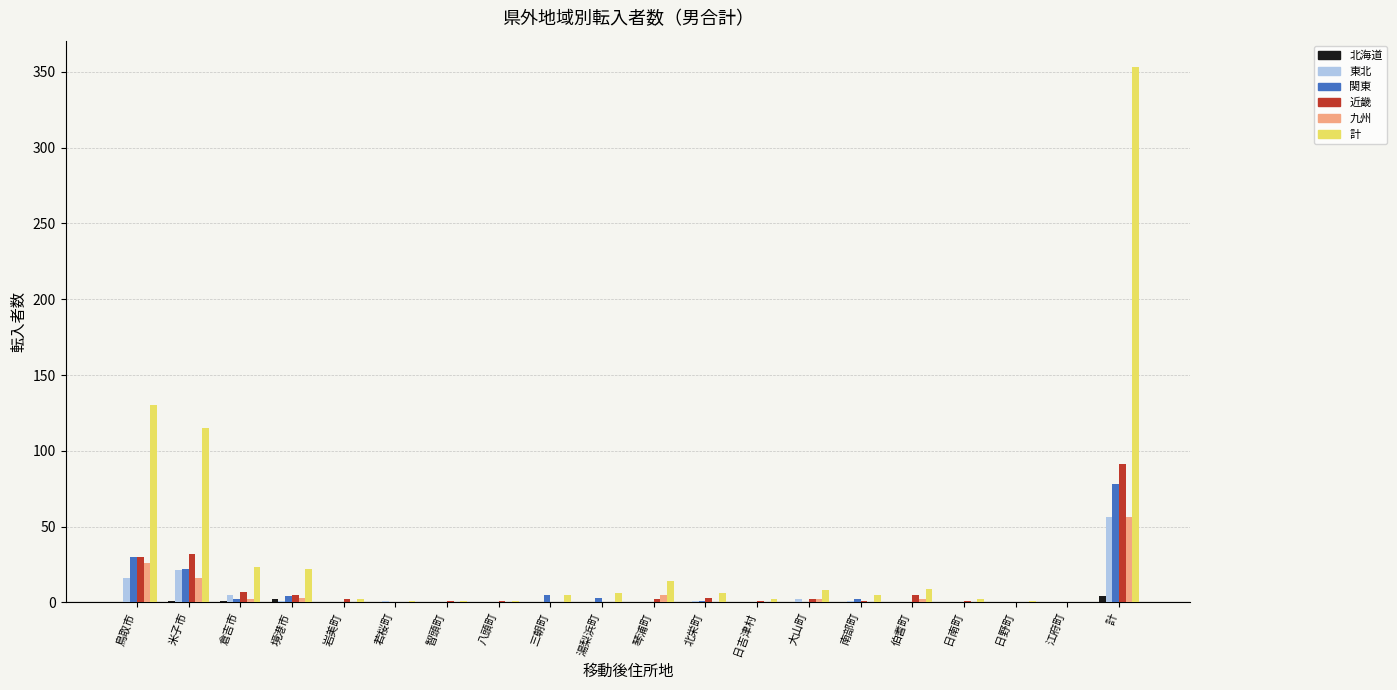

What is the greatest value displayed?

353